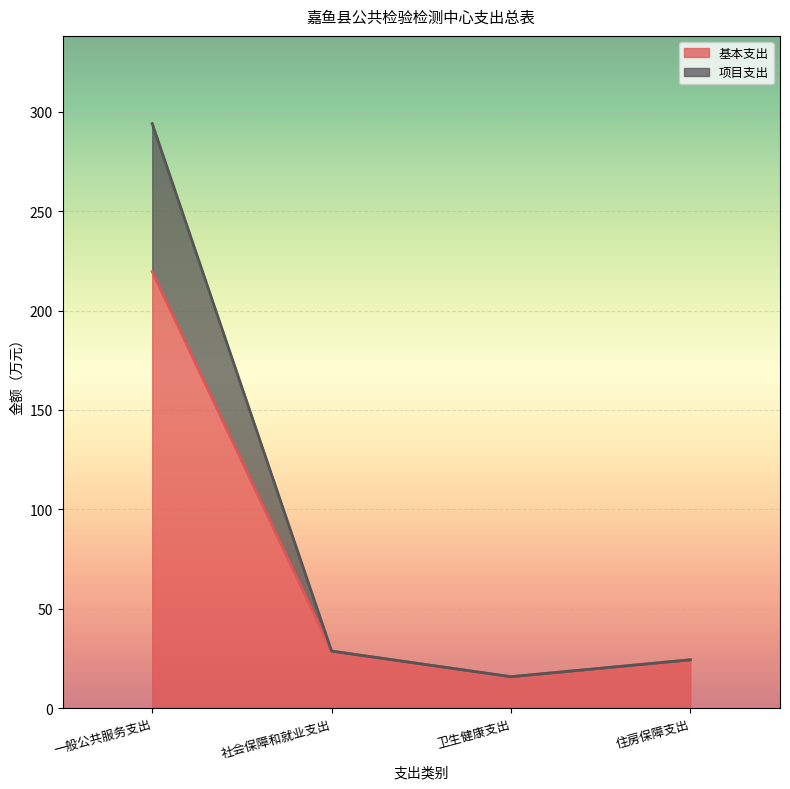

What is the label of the 3rd point from the left?

卫生健康支出